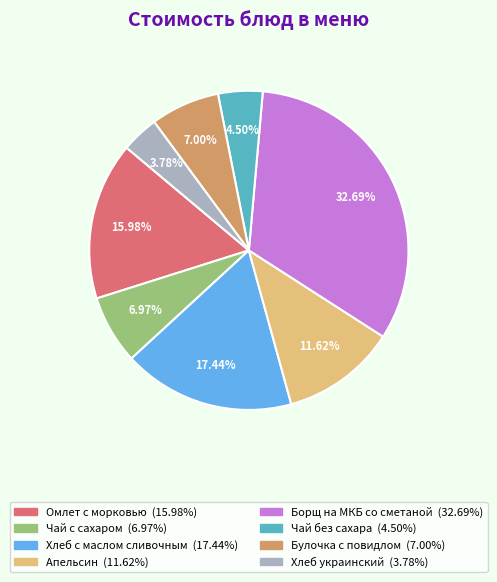

How many segments does this pie chart have?

8